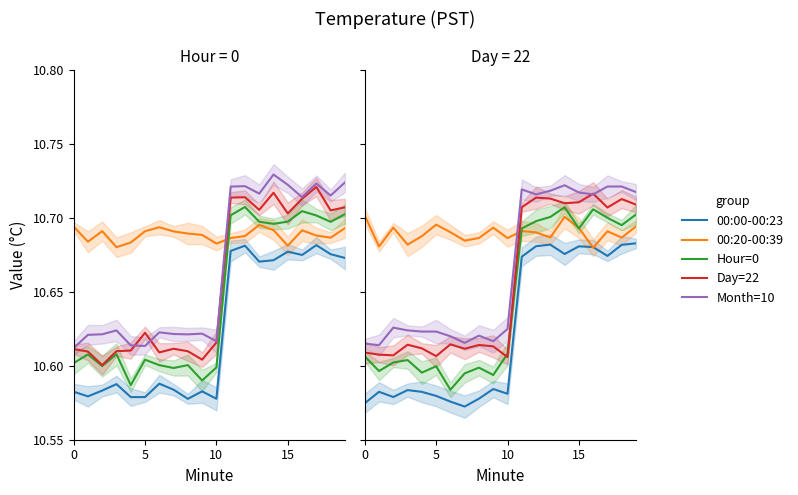

Is the value of Day=22 at 6 greater than the value of 00:00-00:23 at 19?

No